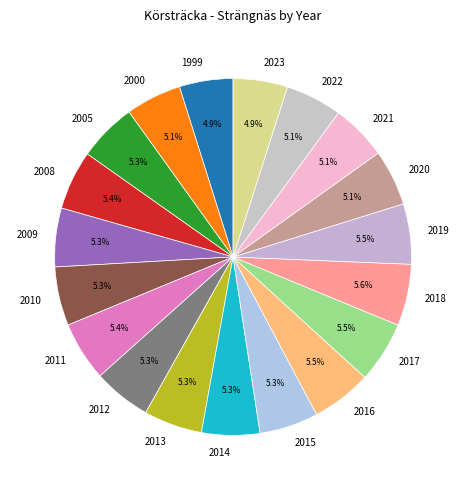

Does 2016 represent more than half of the total?

No